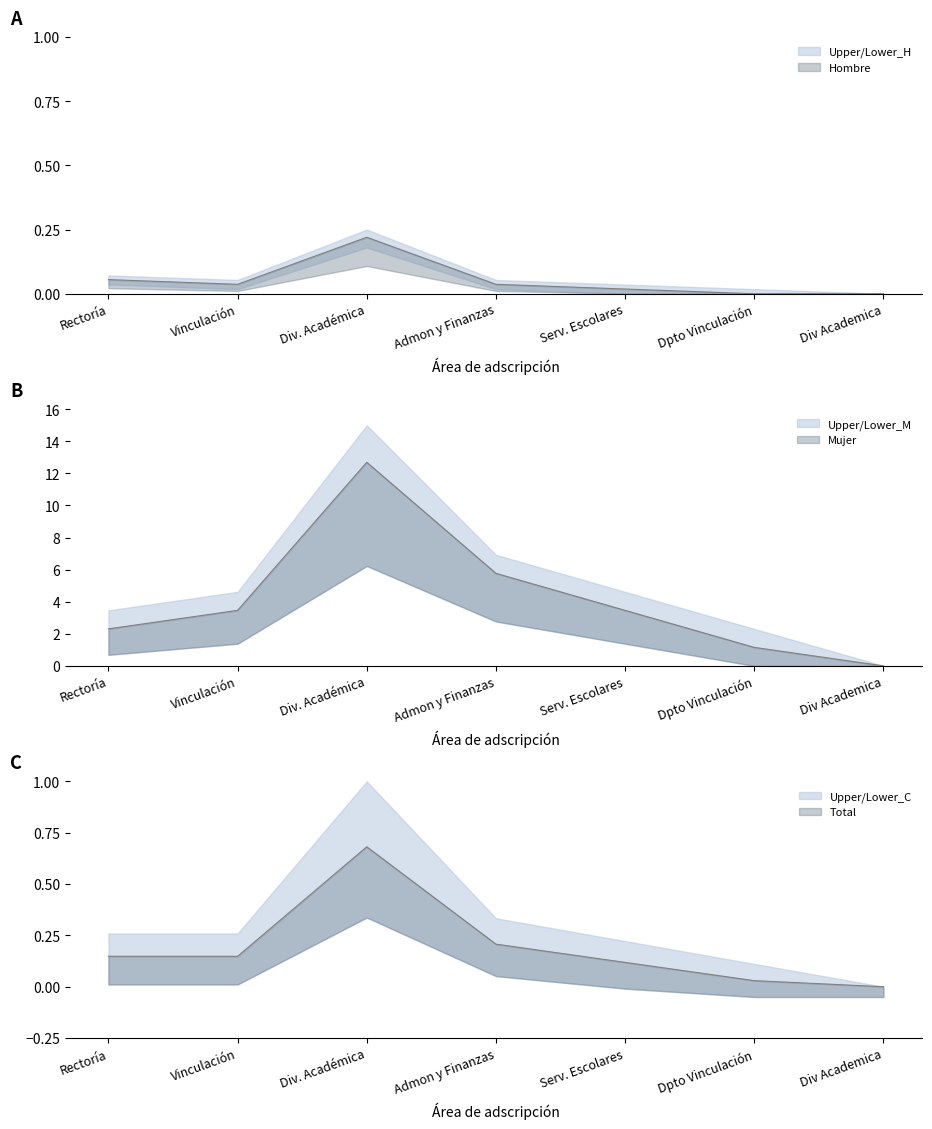

Where does the Mujer series first go above 3?

Vinculación